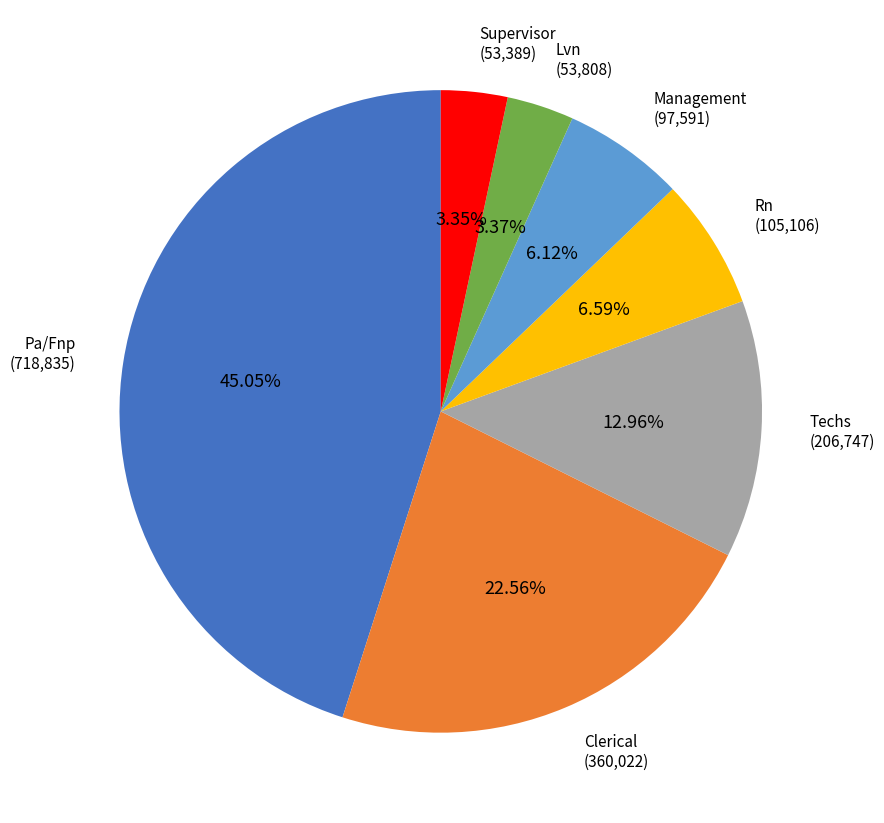

Is there any slice that represents more than half of the pie?

No